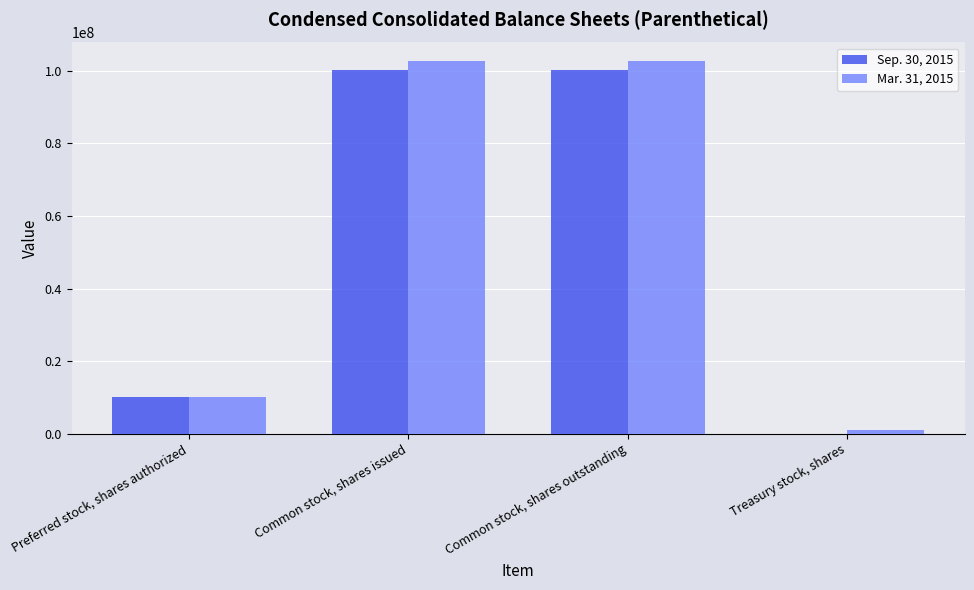

Count the number of categories in the chart.

4